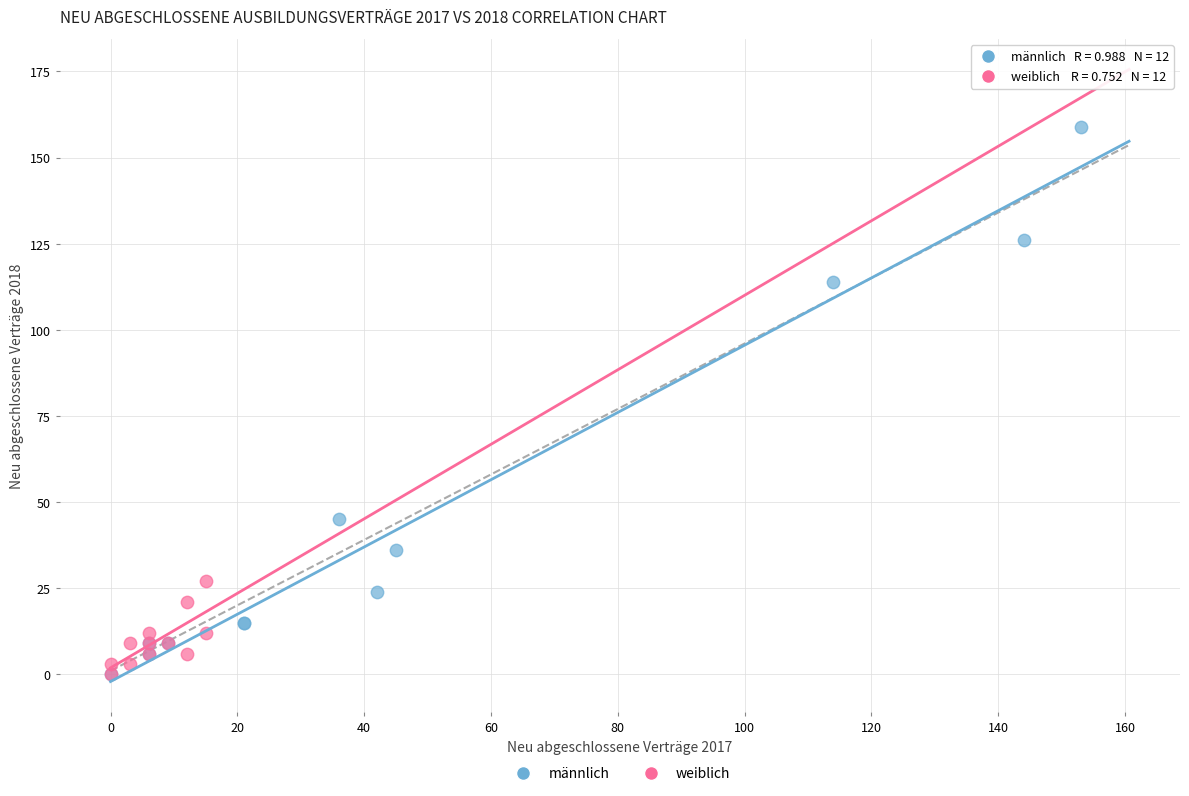

Which series contains the highest Y value?

männlich